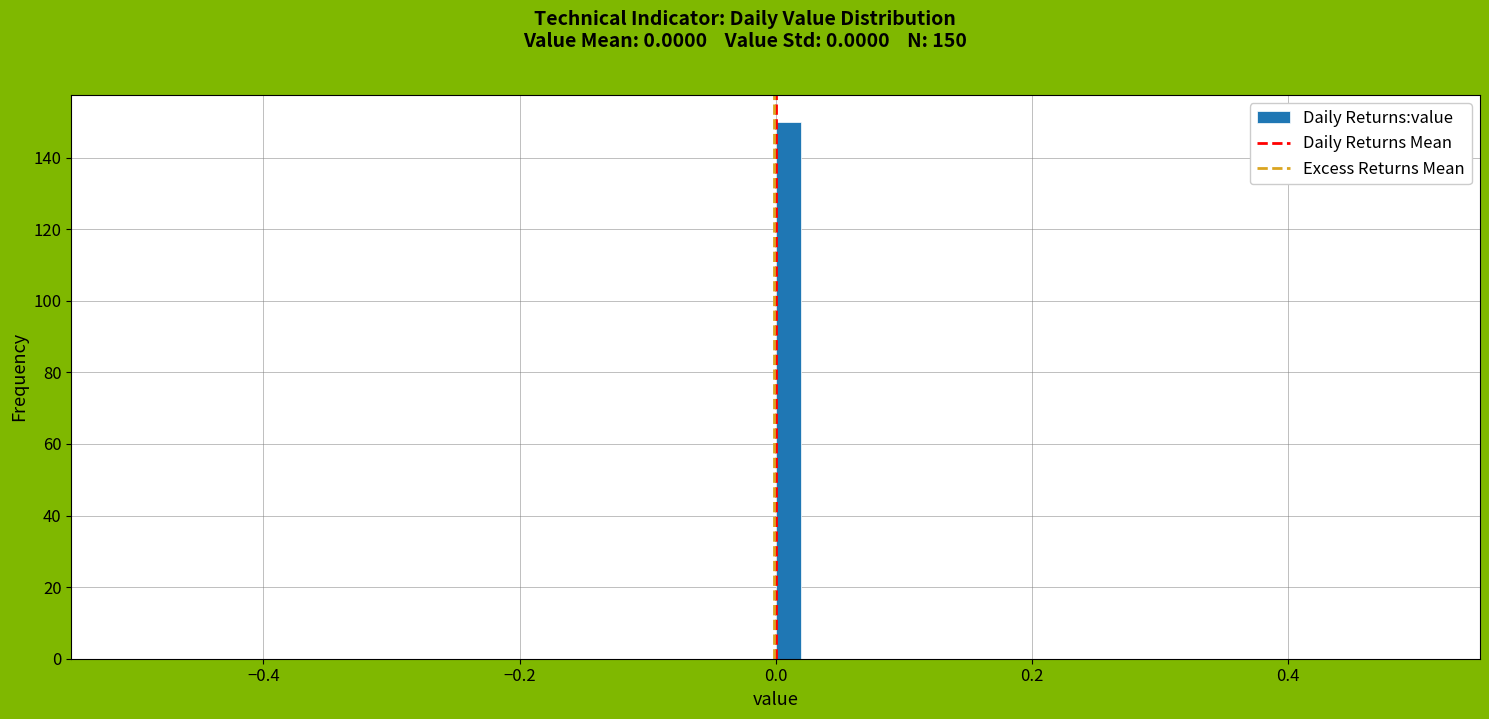

Around what value on the x-axis is the tallest bar? Give the approximate position of its centre, as read against the axis.

0.02